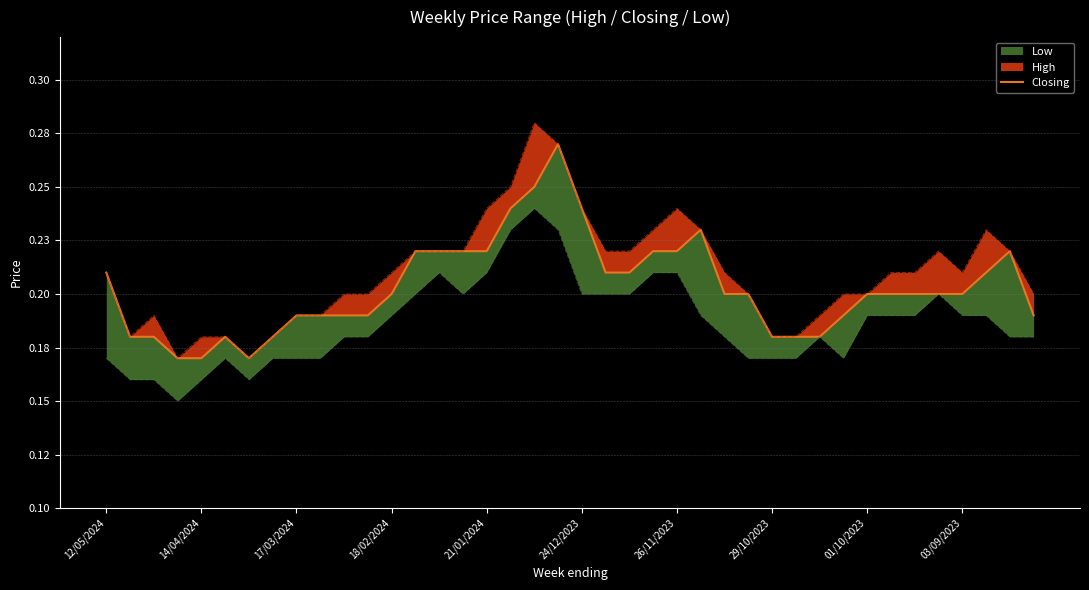

Reading left to right, what are all the values shown in this chart?

0.2	0.2	0.2	0.2	0.2	0.2	0.2	0.2	0.2	0.2	0.2	0.2	0.2	0.2	0.2	0.2	0.2	0.2	0.2	0.3	0.2	0.2	0.2	0.2	0.2	0.2	0.2	0.2	0.2	0.2	0.2	0.2	0.2	0.2	0.2	0.2	0.2	0.2	0.2	0.2